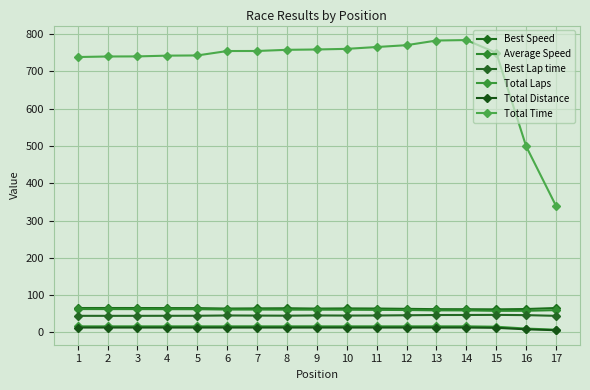

True or false: Total Time and Total Distance cross at least once.

False